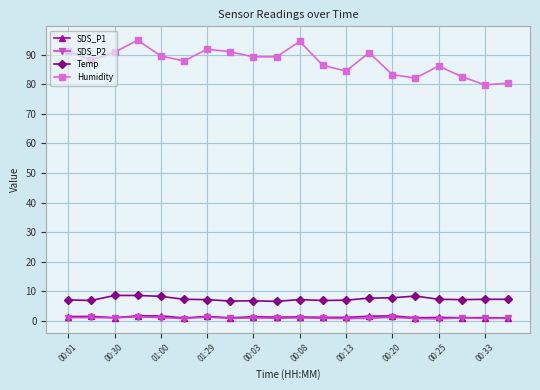

At how many categories does at least one series exceed 23?

20